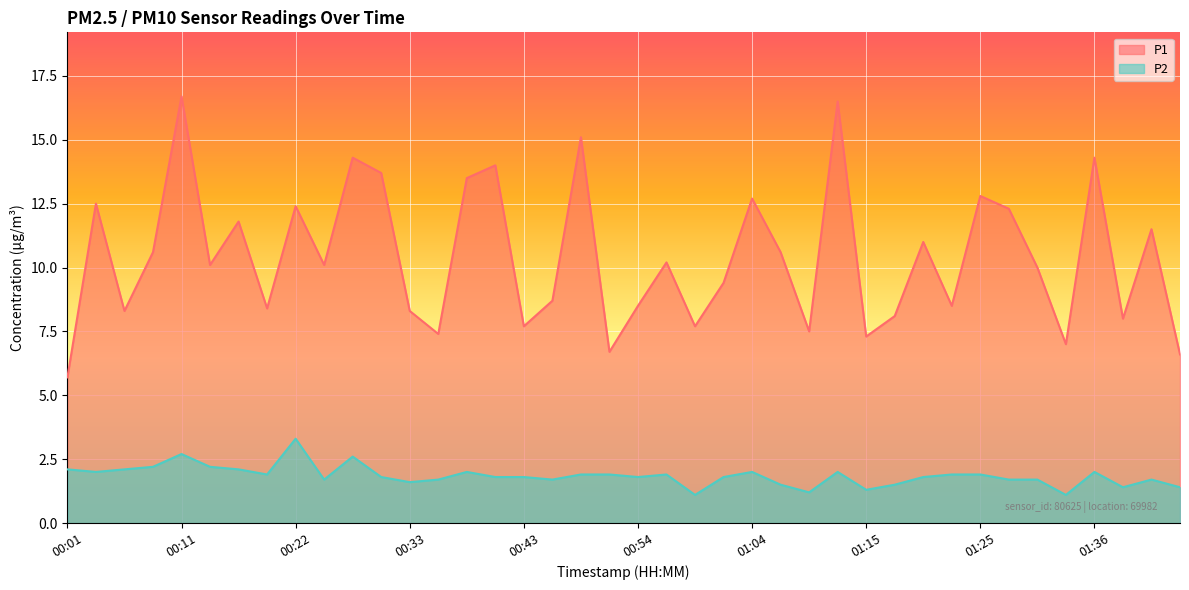

At which label is P1 closest to 11?

01:20